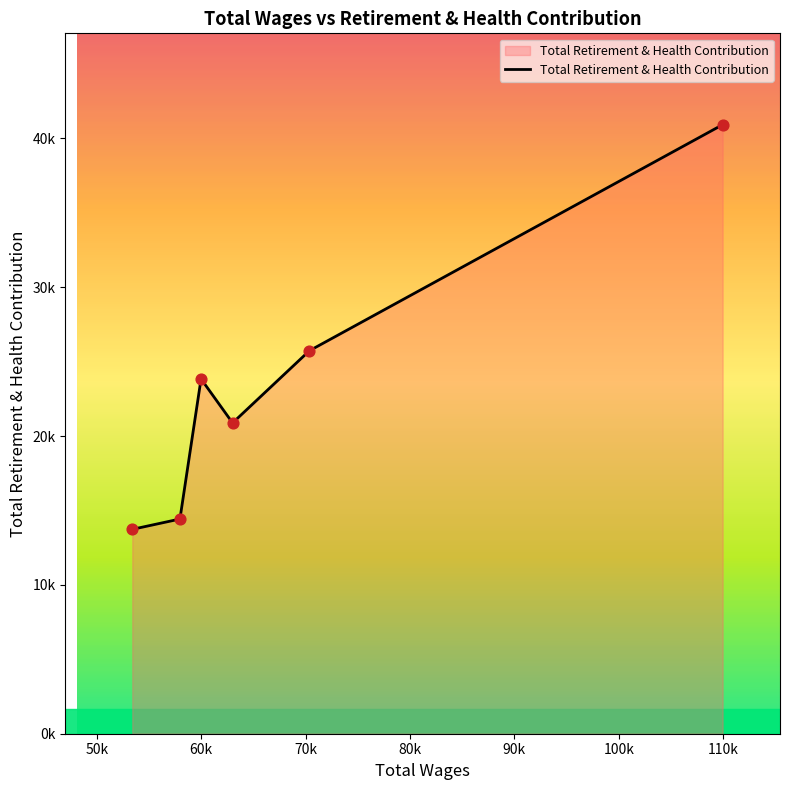

Does the chart have visible grid lines?

No